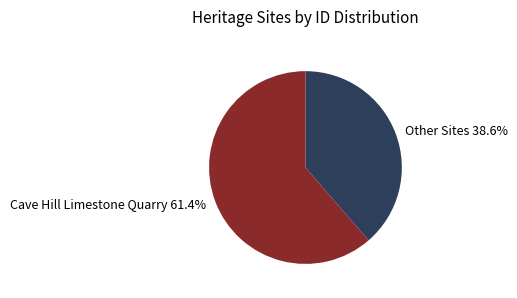

What is the total percentage of Other Sites 38.6% and Cave Hill Limestone Quarry 61.4%?

100.0%